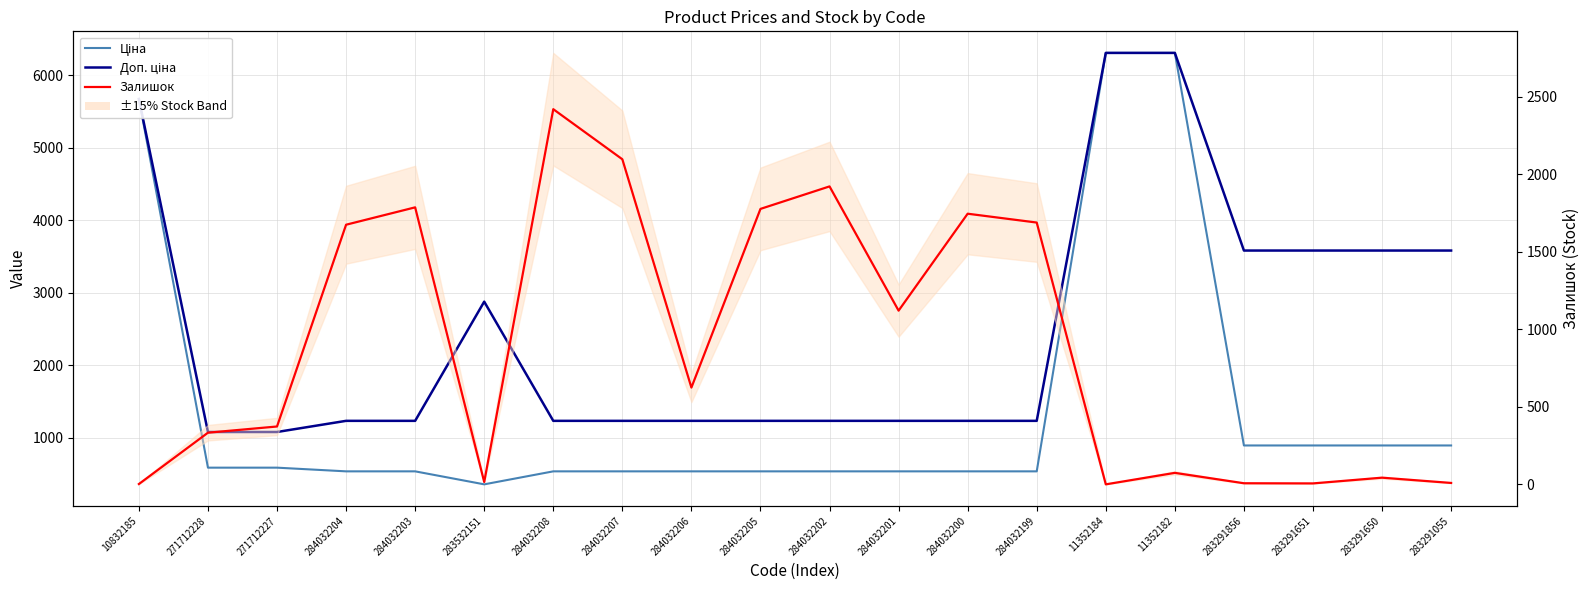

List the labels in order of Залишок value, smallest first.

11352184, 10832185, 283291651, 283291856, 283291055, 283532151, 283291650, 11352182, 271712228, 271712227, 284032206, 284032201, 284032204, 284032199, 284032200, 284032205, 284032203, 284032202, 284032207, 284032208